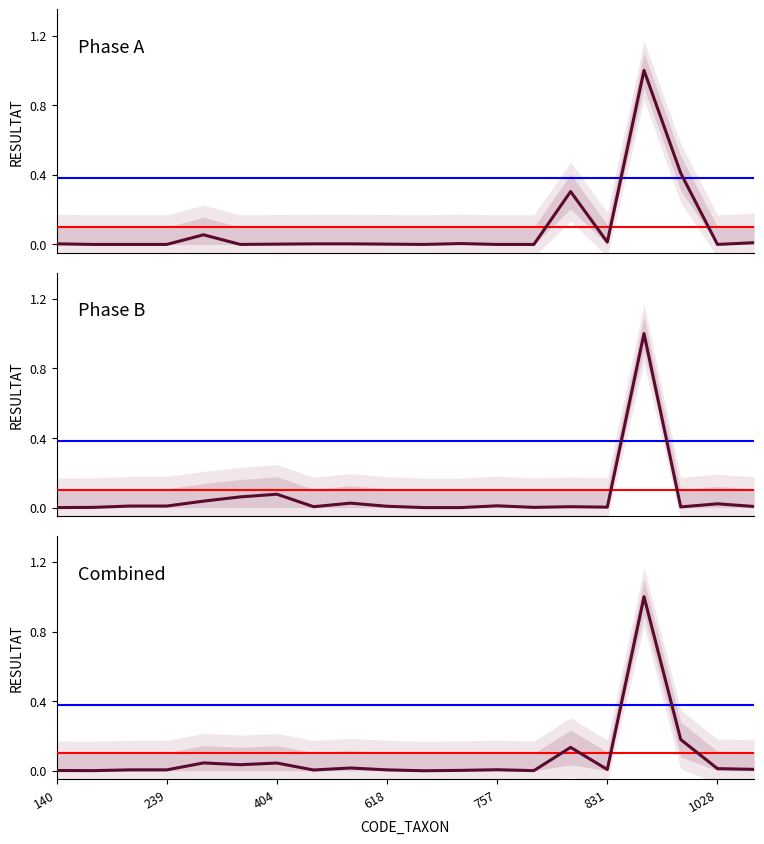

Which category has the highest value in the Phase B series?

16